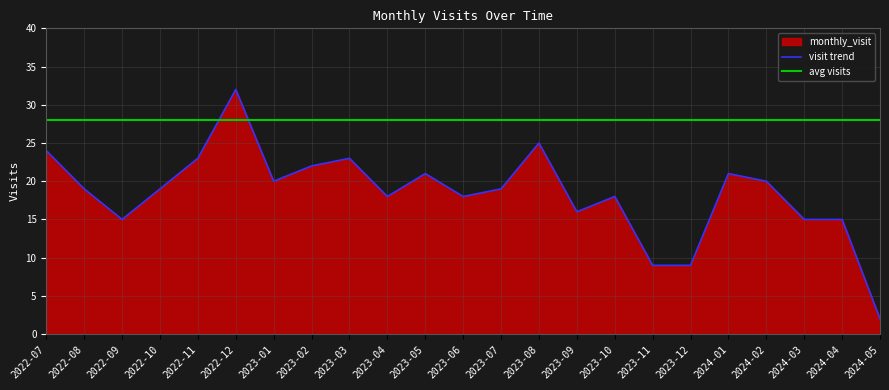

What is the highest value of the visit trend series?

32